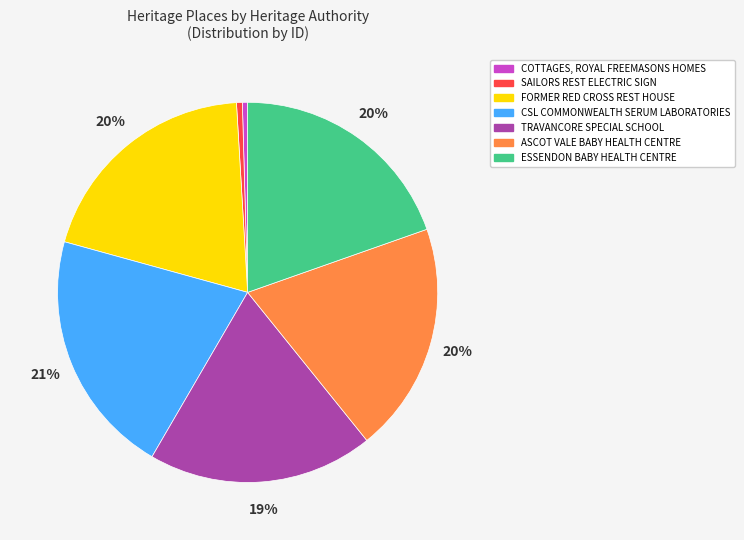

Do SAILORS REST ELECTRIC SIGN and ESSENDON BABY HEALTH CENTRE together represent more than half of the pie?

No